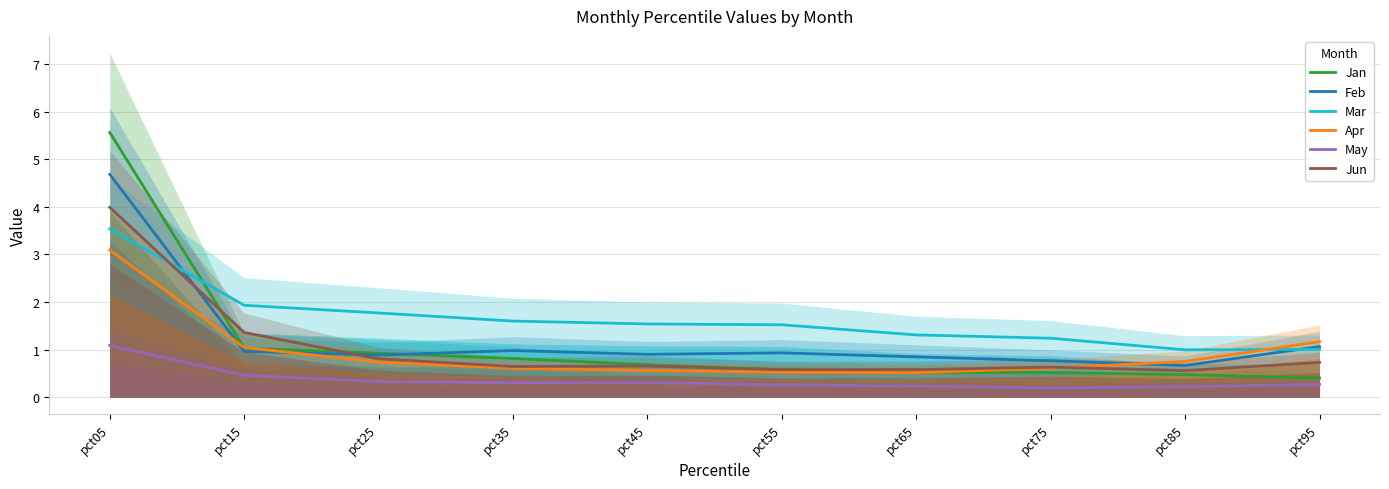

Is it true that Jun equals 2.1 at pct05?

False